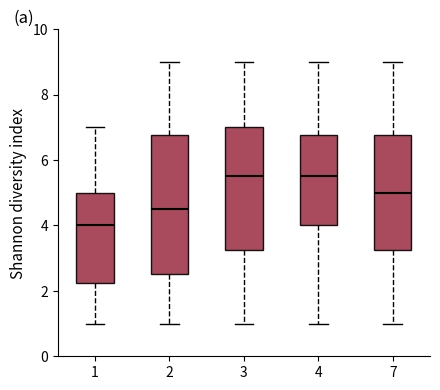

Comparing the boxes themselves (not the whiskers), which one is the tallest?

2